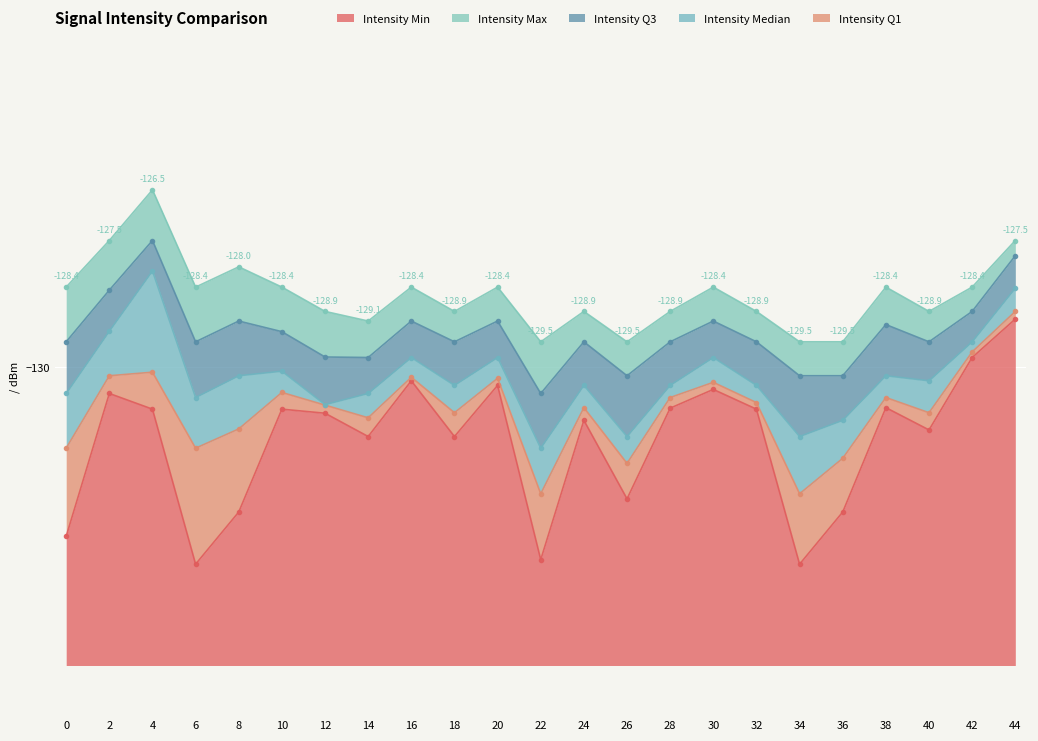

How many data points in Intensity Q1 are less than -130?

21